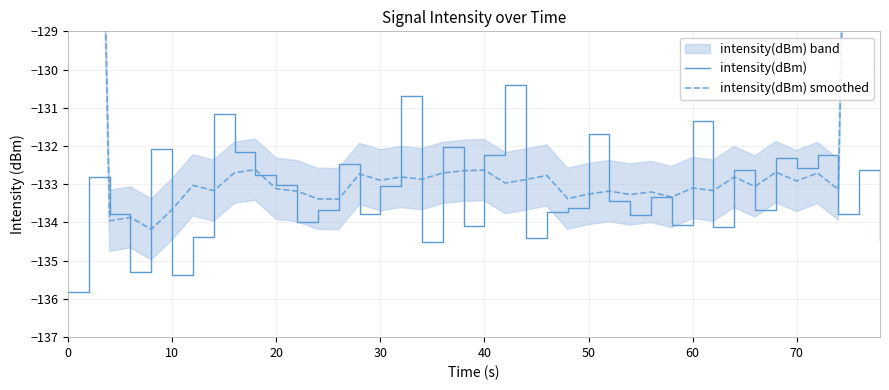

Which series has the largest total across all categories?

intensity(dBm) smoothed